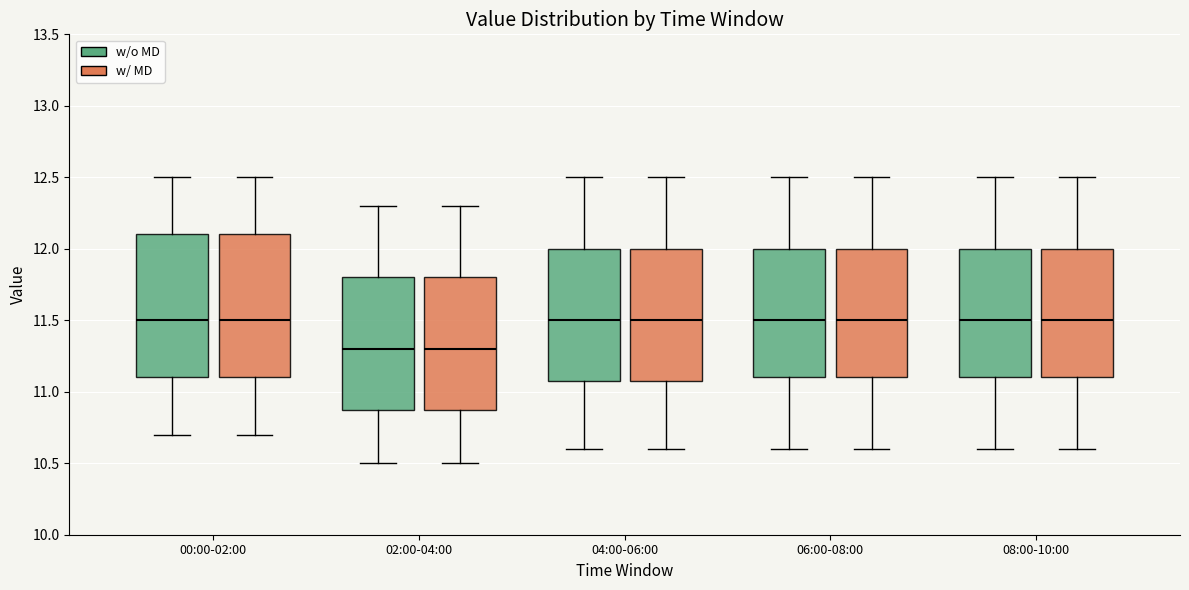

Reading left to right, read every box against the y-axis: the position of its median line, the range the box covers, and the ends of its whiskers. The values are not printed on the chart, so give them approximately, as read against the axis.

00:00-02:00 (w/o MD): median 11.5, box 11.1 to 12.1, whiskers 10.7 to 12.5
00:00-02:00 (w/ MD): median 11.5, box 11.1 to 12.1, whiskers 10.7 to 12.5
02:00-04:00 (w/o MD): median 11.3, box 10.9 to 11.8, whiskers 10.5 to 12.3
02:00-04:00 (w/ MD): median 11.3, box 10.9 to 11.8, whiskers 10.5 to 12.3
04:00-06:00 (w/o MD): median 11.5, box 11.1 to 12.0, whiskers 10.6 to 12.5
04:00-06:00 (w/ MD): median 11.5, box 11.1 to 12.0, whiskers 10.6 to 12.5
06:00-08:00 (w/o MD): median 11.5, box 11.1 to 12.0, whiskers 10.6 to 12.5
06:00-08:00 (w/ MD): median 11.5, box 11.1 to 12.0, whiskers 10.6 to 12.5
08:00-10:00 (w/o MD): median 11.5, box 11.1 to 12.0, whiskers 10.6 to 12.5
08:00-10:00 (w/ MD): median 11.5, box 11.1 to 12.0, whiskers 10.6 to 12.5